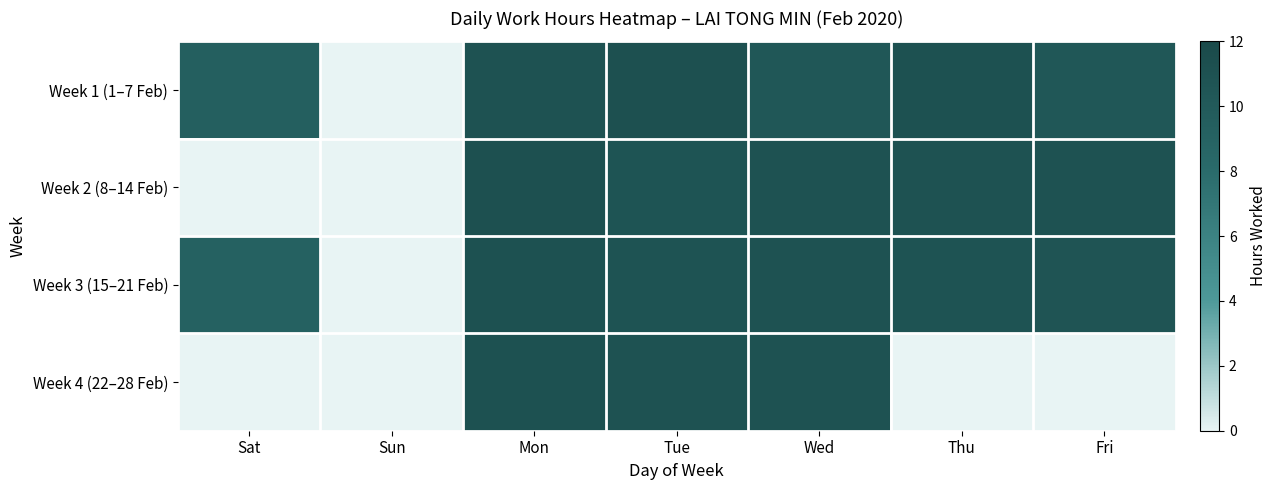

Reading left to right, extract all data points from this chart.

Week 1 (1–7 Feb): Sat=9.3	Sun=0.0	Mon=10.9	Tue=11.1	Wed=10.4	Thu=11.1	Fri=10.3
Week 2 (8–14 Feb): Sat=0.0	Sun=0.0	Mon=11.2	Tue=10.8	Wed=10.9	Thu=10.9	Fri=10.9
Week 3 (15–21 Feb): Sat=9.1	Sun=0.0	Mon=11.0	Tue=10.8	Wed=10.9	Thu=10.8	Fri=10.7
Week 4 (22–28 Feb): Sat=0.0	Sun=0.0	Mon=11.1	Tue=10.9	Wed=11.0	Thu=0.0	Fri=0.0